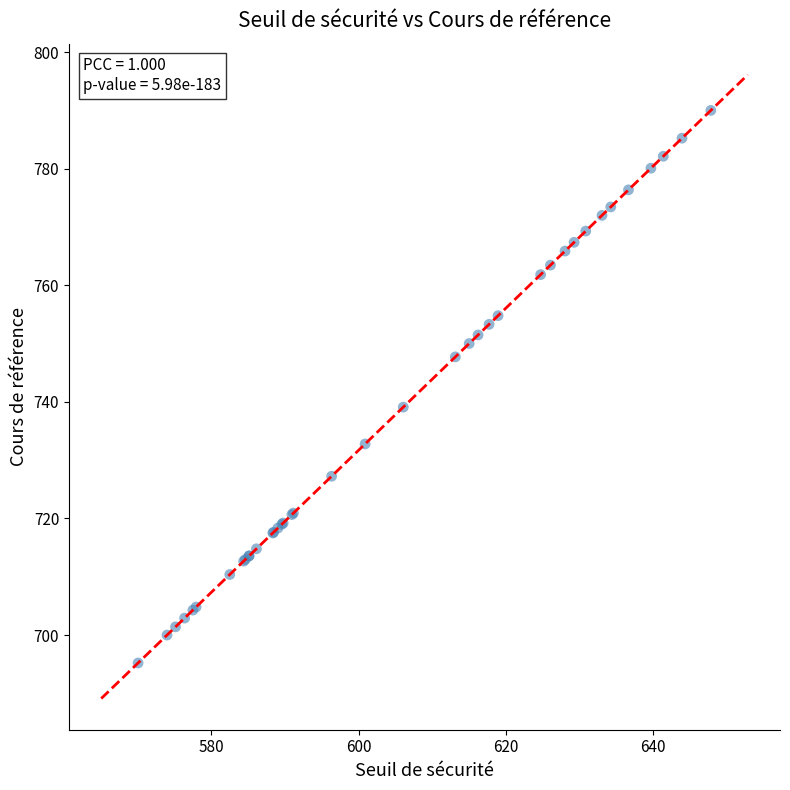

What Y value in the scatter plot is closest to 742?

739.1